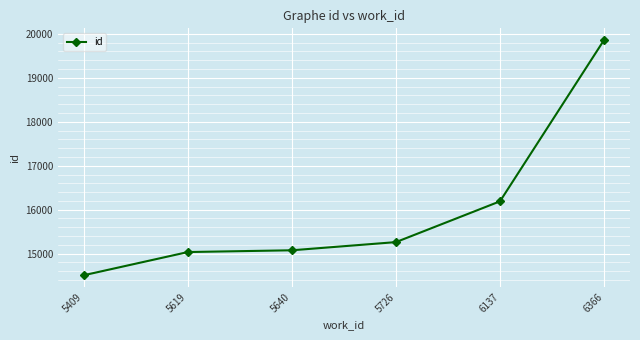

What is the smallest value displayed?

14509